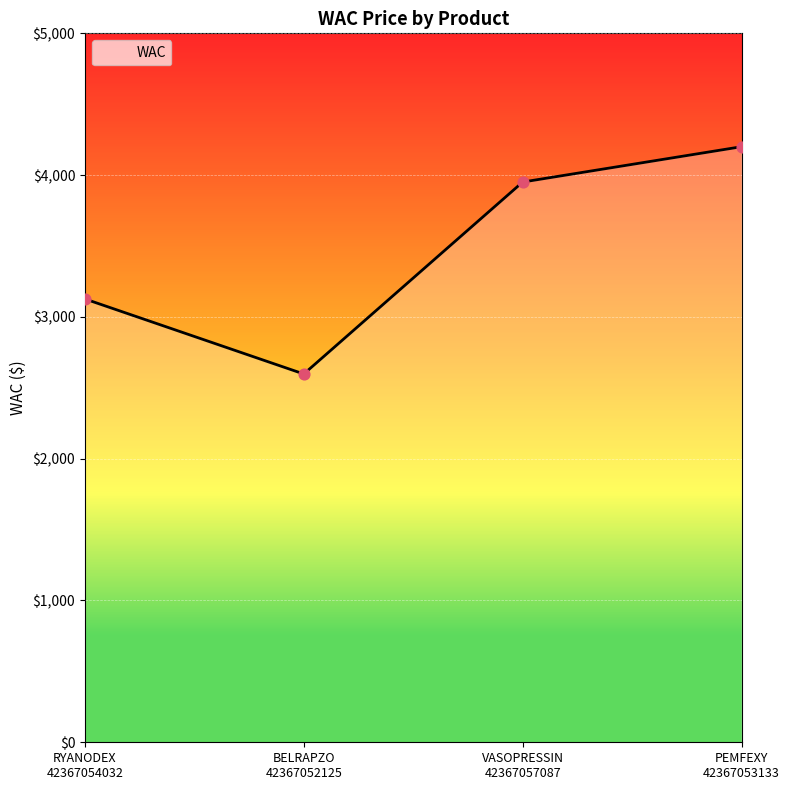

Approximately how many times larger is the value at BELRAPZO
42367052125 compared to RYANODEX
42367054032?

0.8